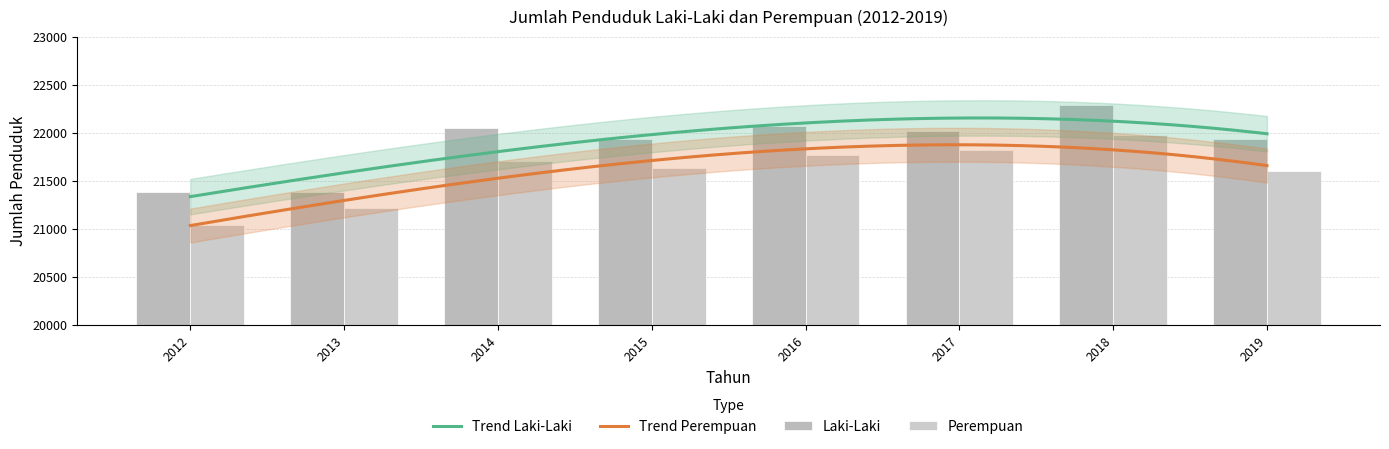

Is the value of Laki-Laki at 2017 greater than the value of Perempuan at 2017?

Yes